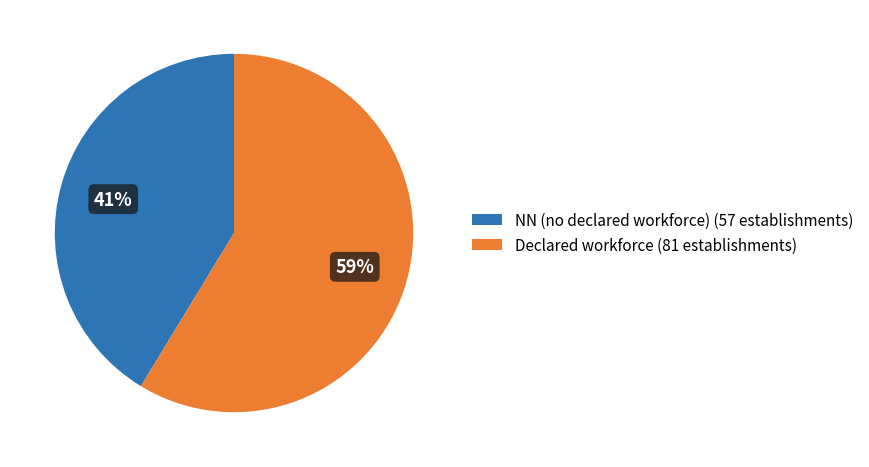

Do NN (no declared workforce) (57 establishments) and Declared workforce (81 establishments) together represent more than half of the pie?

Yes